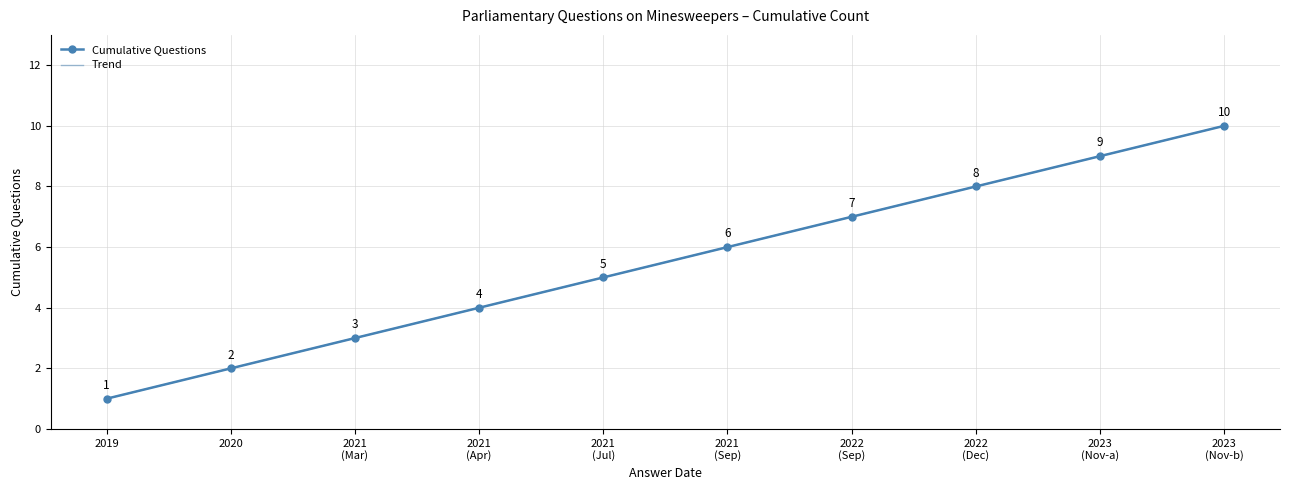

Where is Cumulative Questions nearest to the value 5?

2021
(Jul)